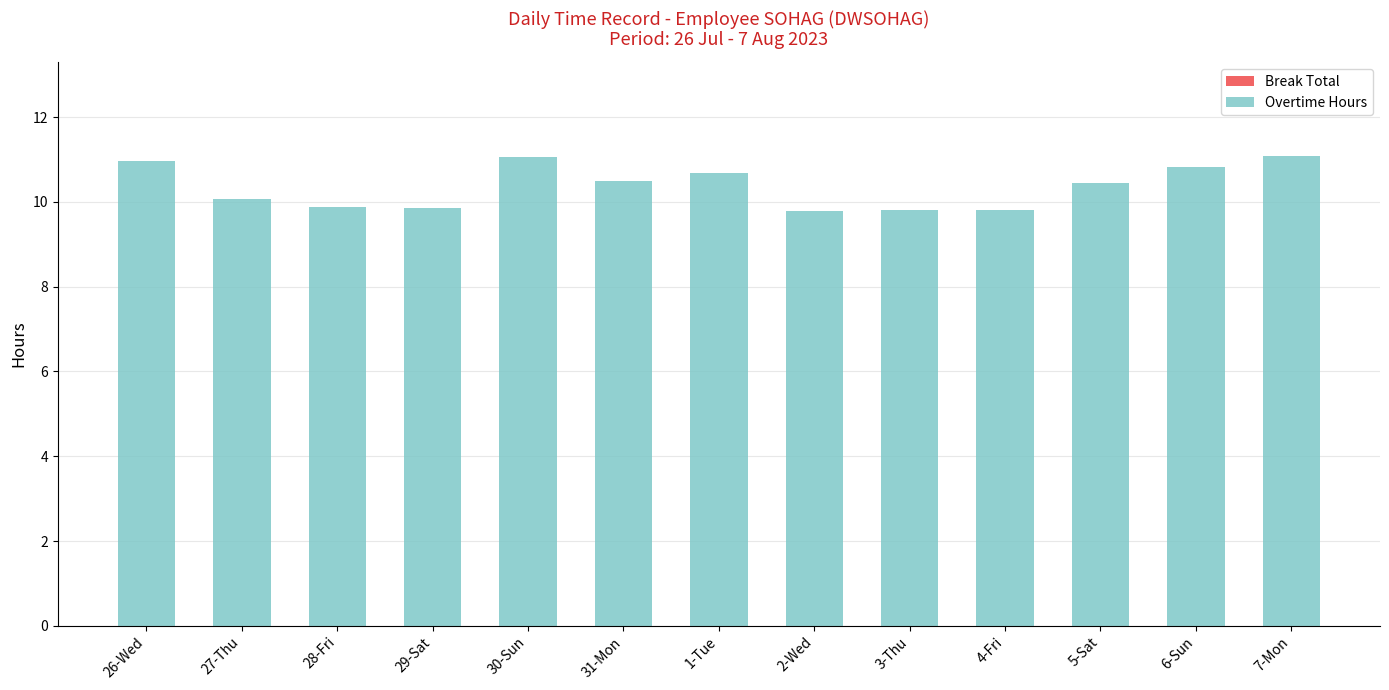

What is the label of the 3rd bar from the left?

28-Fri